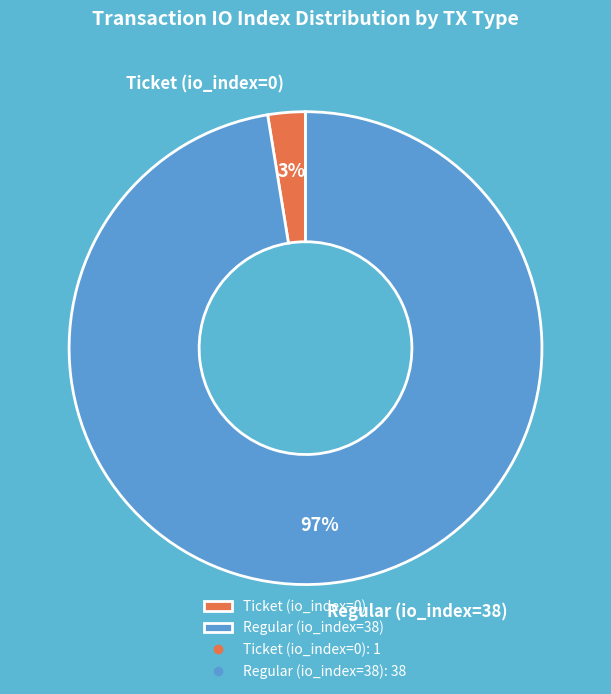

How many segments does this pie chart have?

2